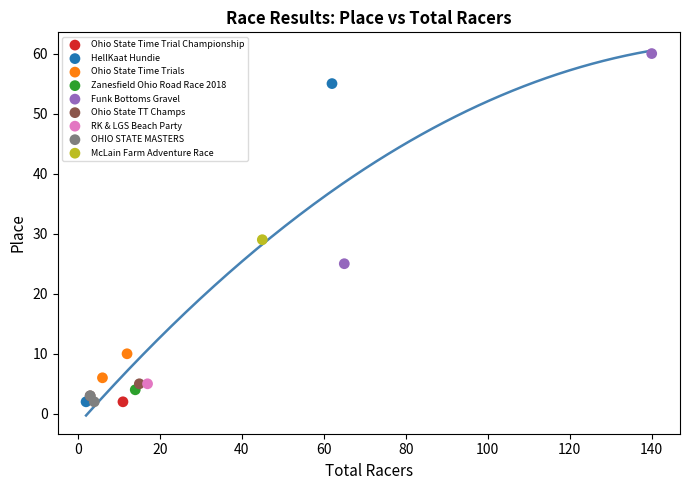

What are all the series names shown in the legend?

Ohio State Time Trial Championship, HellKaat Hundie, Ohio State Time Trials, Zanesfield Ohio Road Race 2018, Funk Bottoms Gravel, Ohio State TT Champs, RK & LGS Beach Party, OHIO STATE MASTERS, McLain Farm Adventure Race